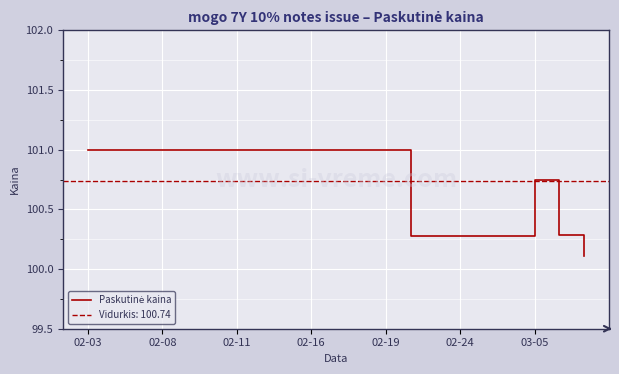

Count the number of data series in this chart.

1